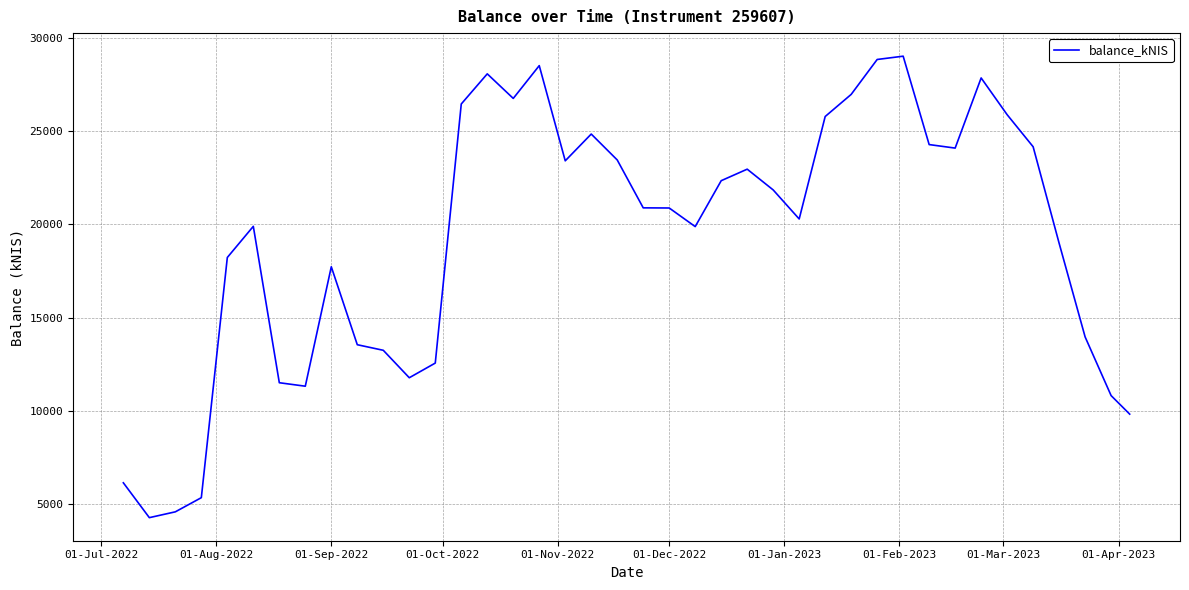

What is the difference between the maximum and minimum values?

24739.5